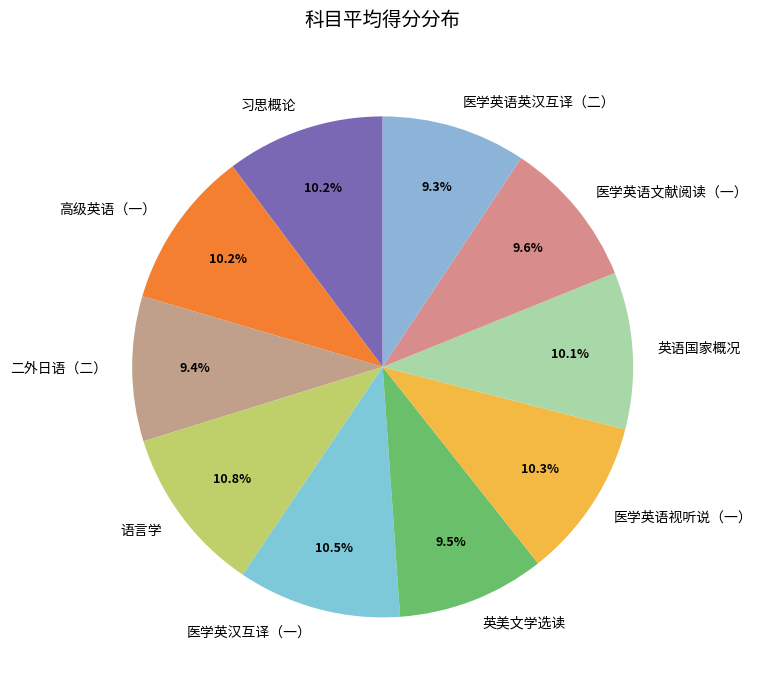

Between 英语国家概况 and 语言学, which is larger?

语言学